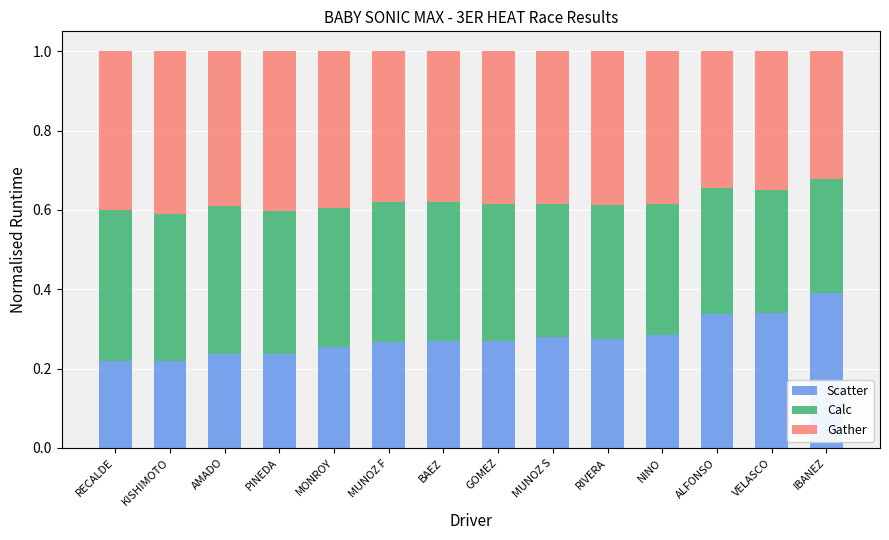

What is the total value across all series at BAEZ?

1.0